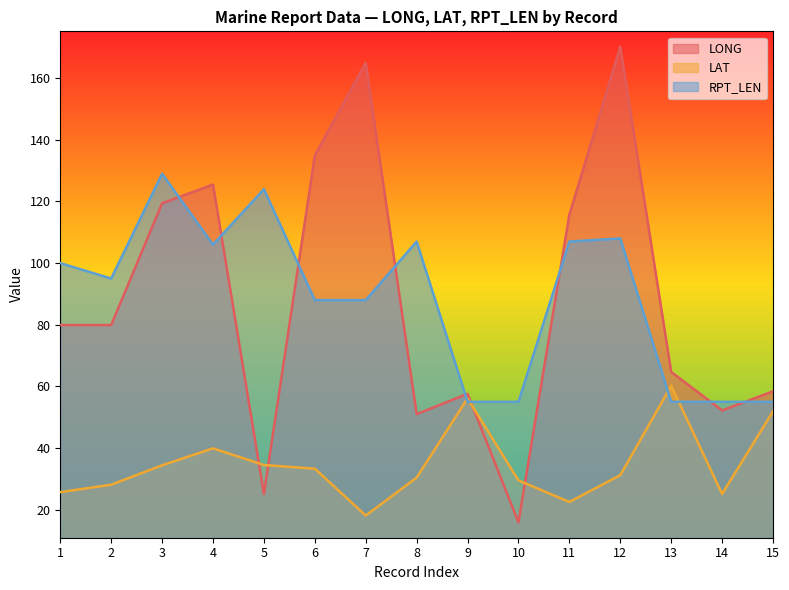

True or false: RPT_LEN has more than 2 points higher than both neighbors.

True